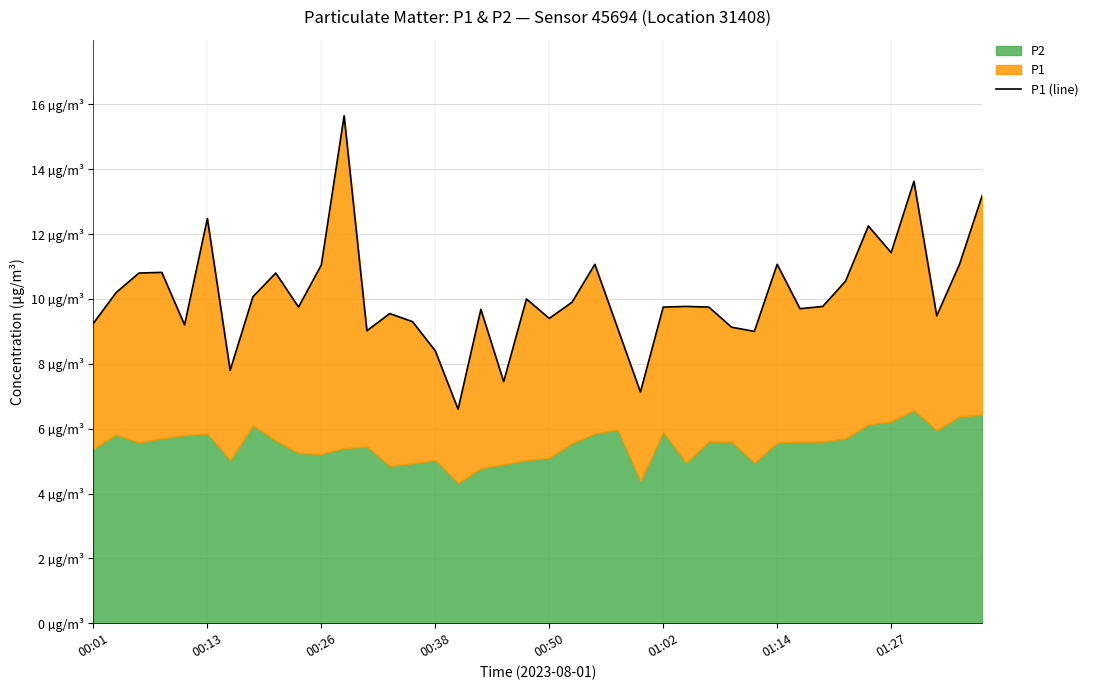

At which category does the chart reach its minimum across all series?

16